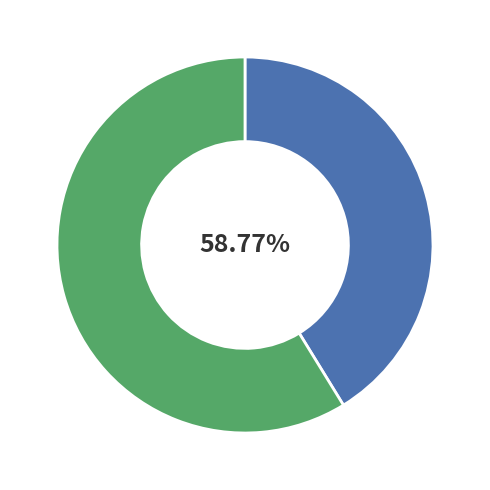

To the nearest percent, what portion does Обед represent?

59%